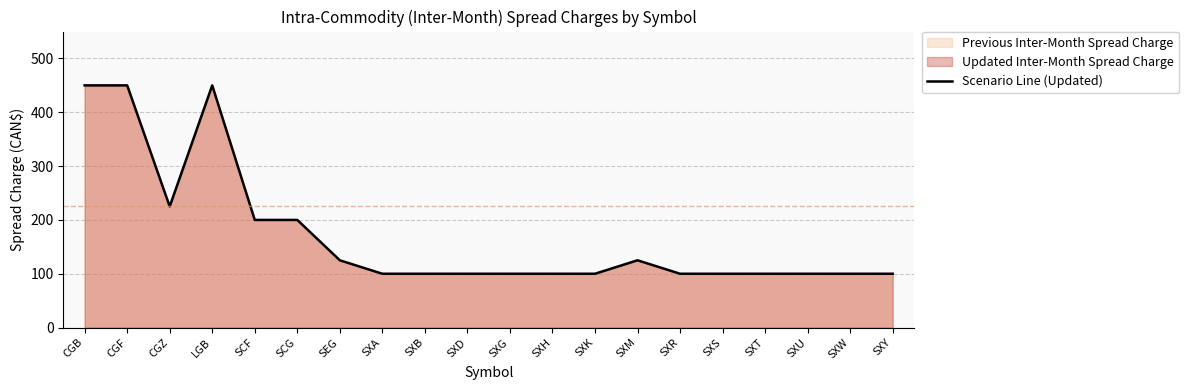

What is the difference between the maximum and minimum values?

350